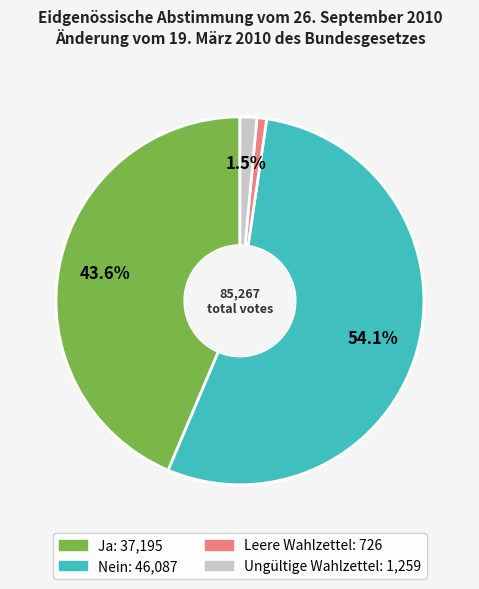

Count the number of slices in the pie.

4